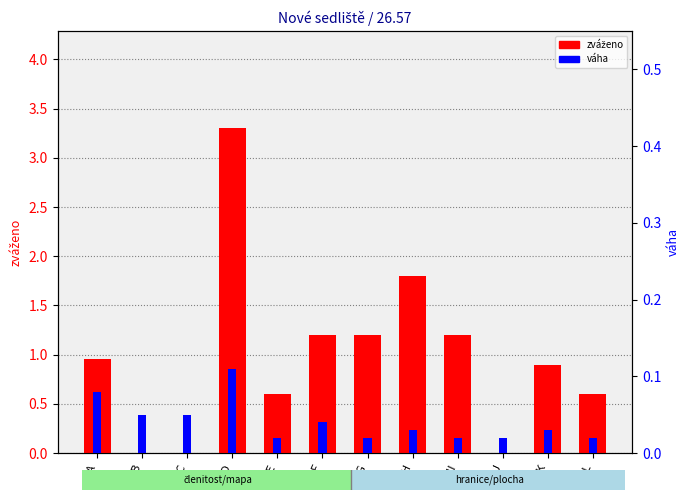

What is the difference between the maximum and minimum values in the zváženo series?

3.3